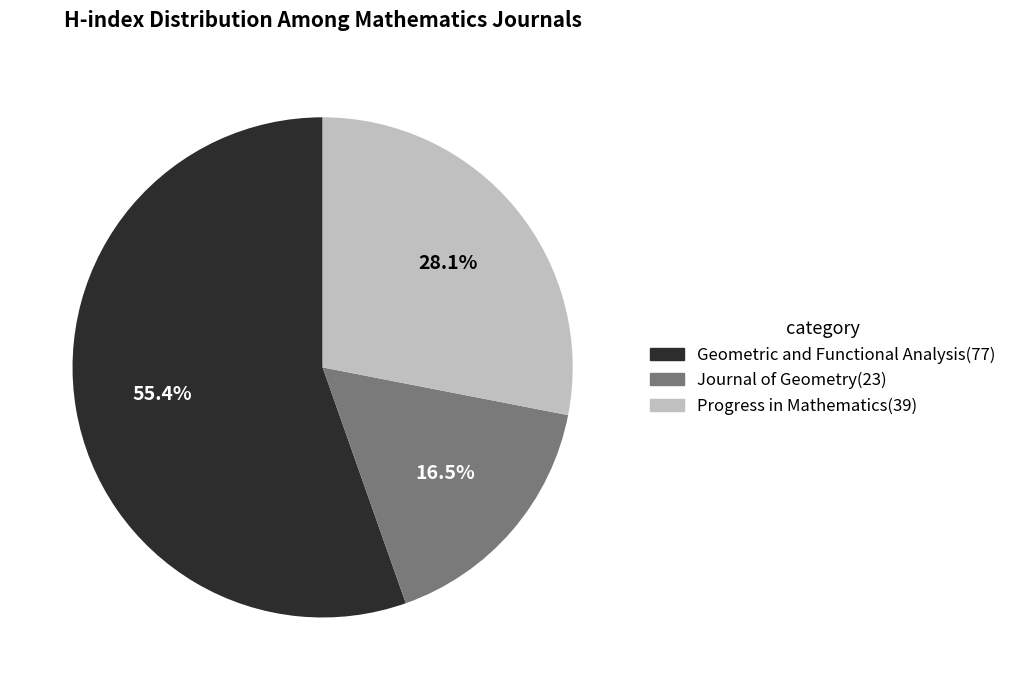

Is there a majority slice in this chart?

Yes